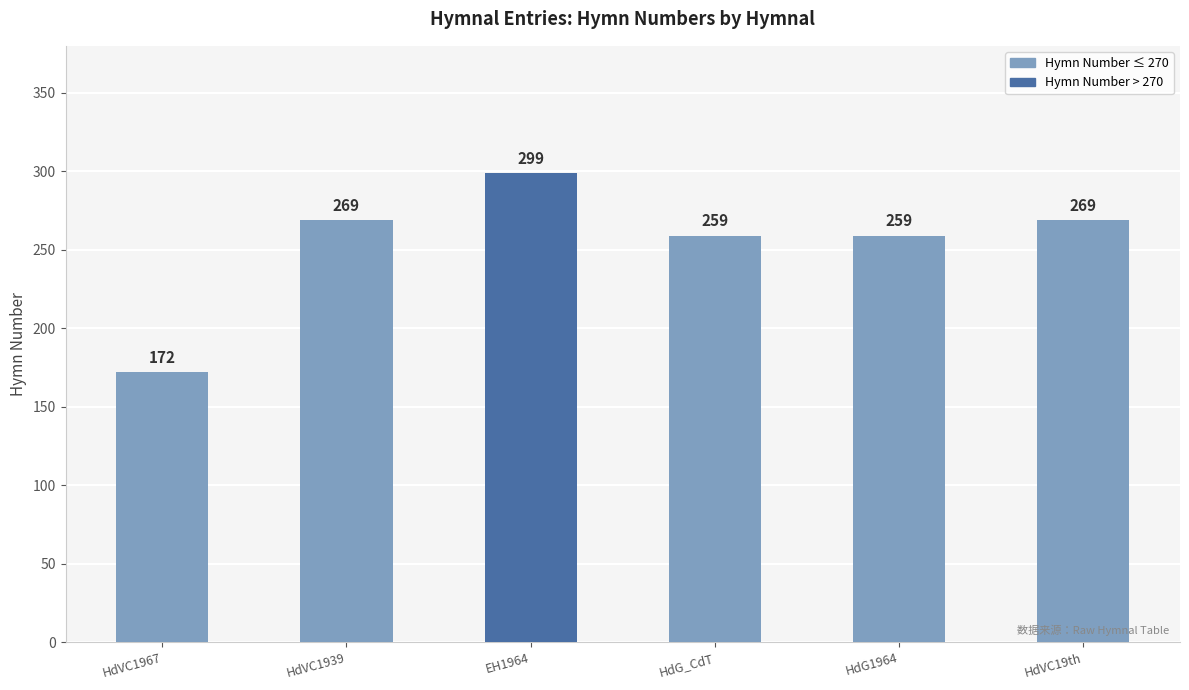

What position from the left is HdG1964?

5